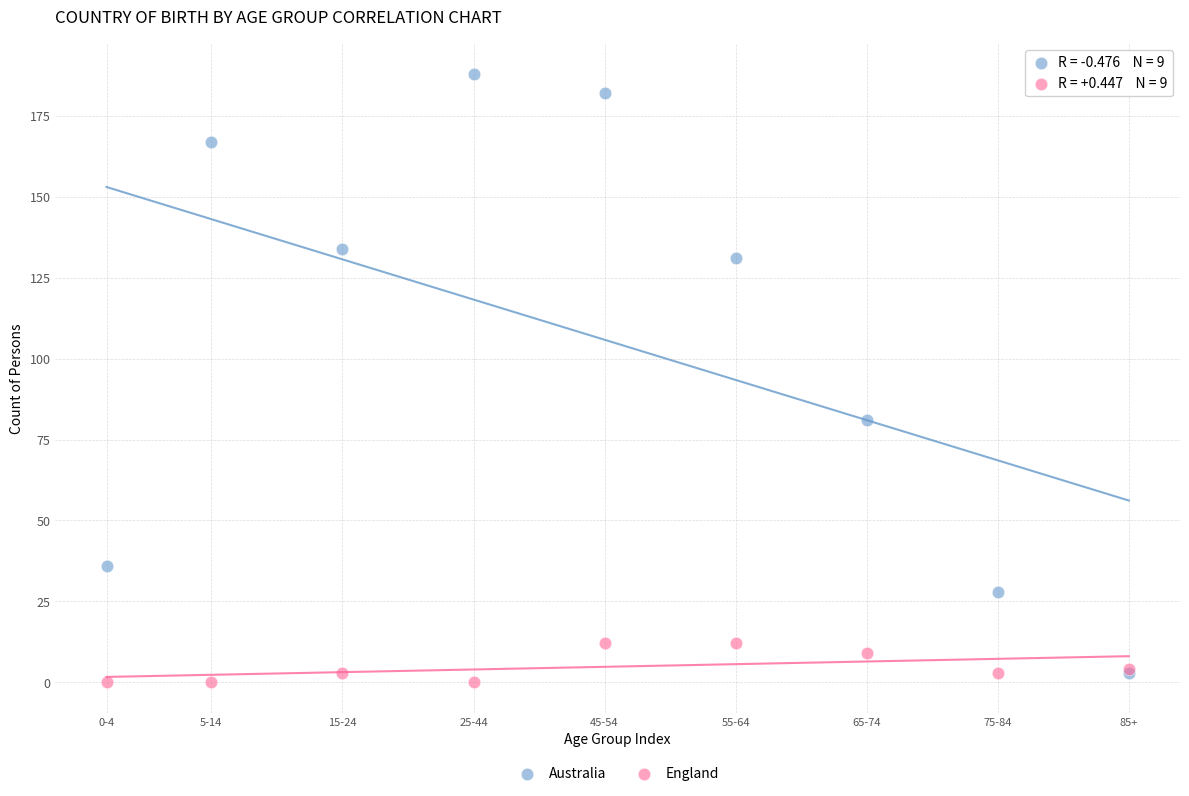

Which series has the largest Y range (max minus min)?

Australia